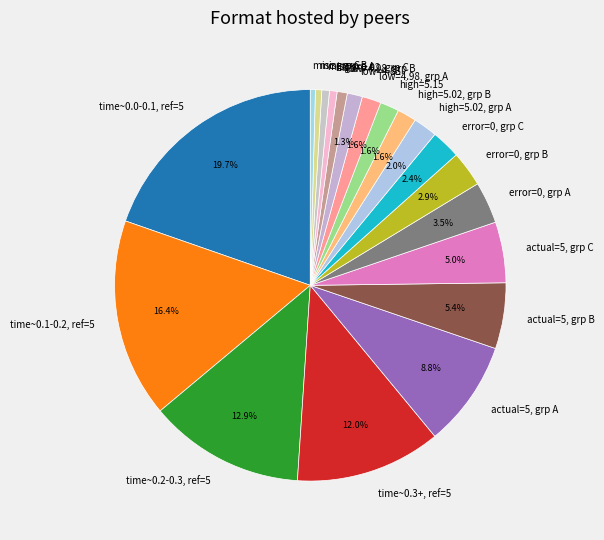

Does any single category account for the majority?

No